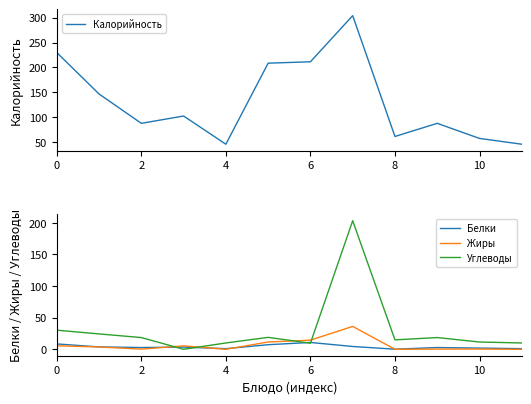

How many values in Жиры are above zero?

10